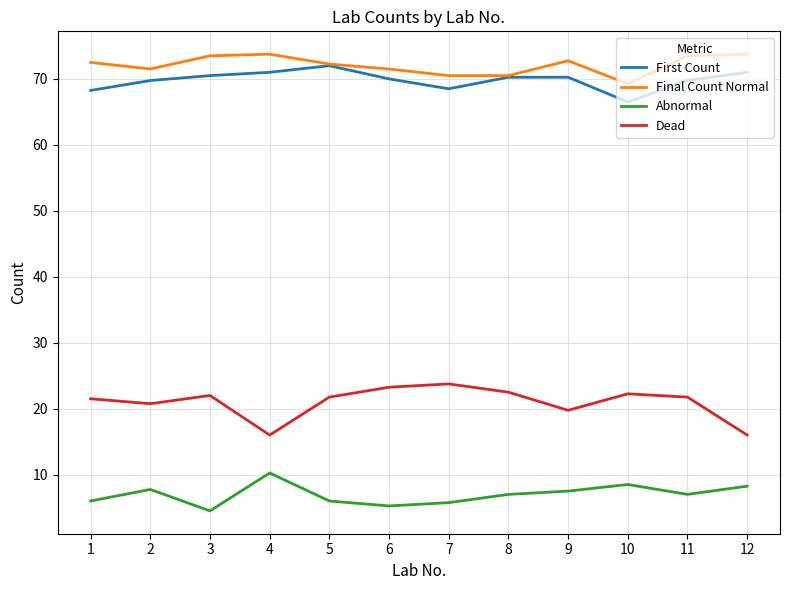

What is the difference between the highest and lowest values at 1?

66.5